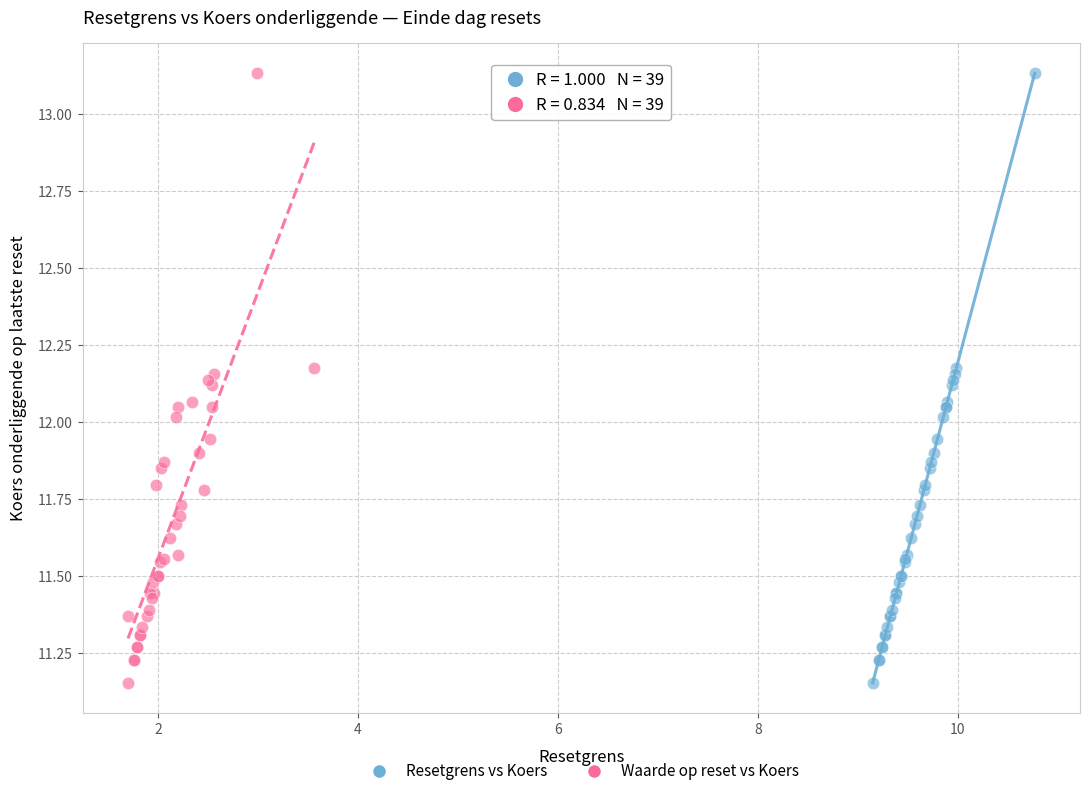

What are all the series names shown in the legend?

Resetgrens vs Koers, Waarde op reset vs Koers